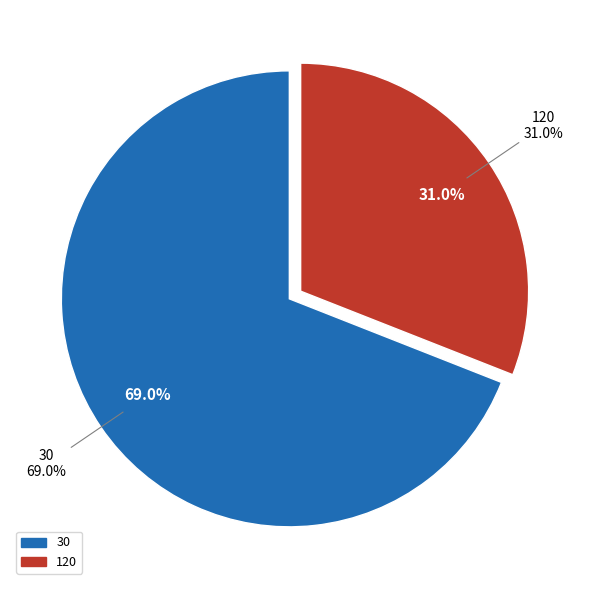

Is 30 the majority of the pie?

Yes